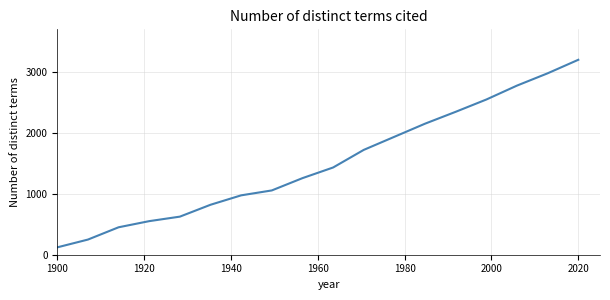

What is the greatest value displayed?

3200.0